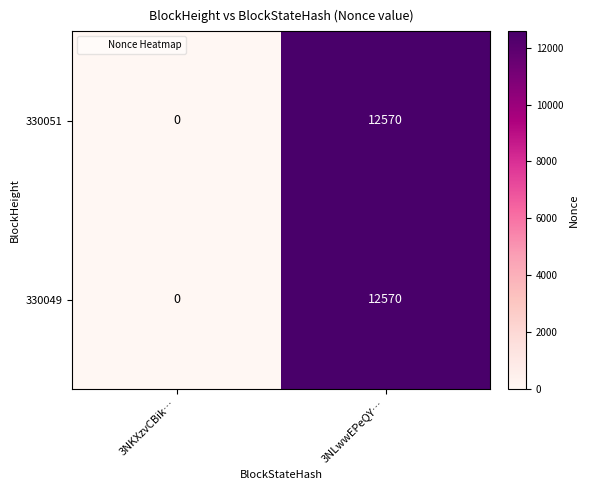

What is the average value of the 330049 series?

6285